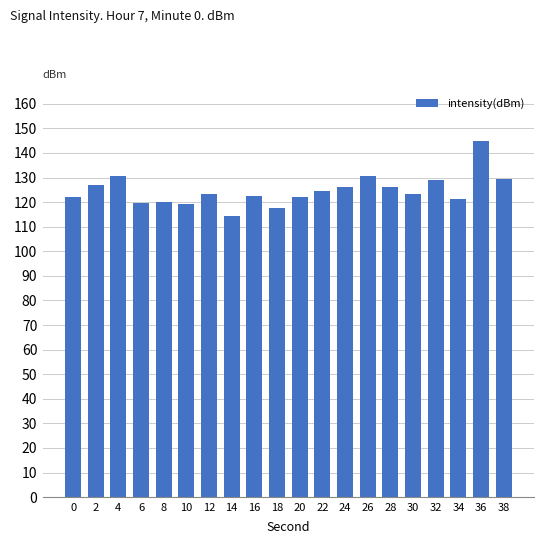

What value does the data have at 28?

126.1